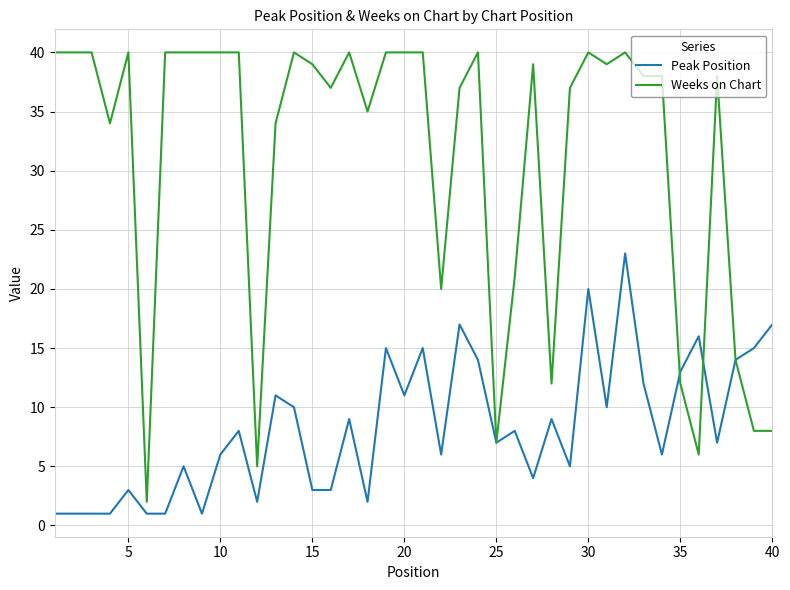

Which series has the largest range (max minus min)?

Weeks on Chart